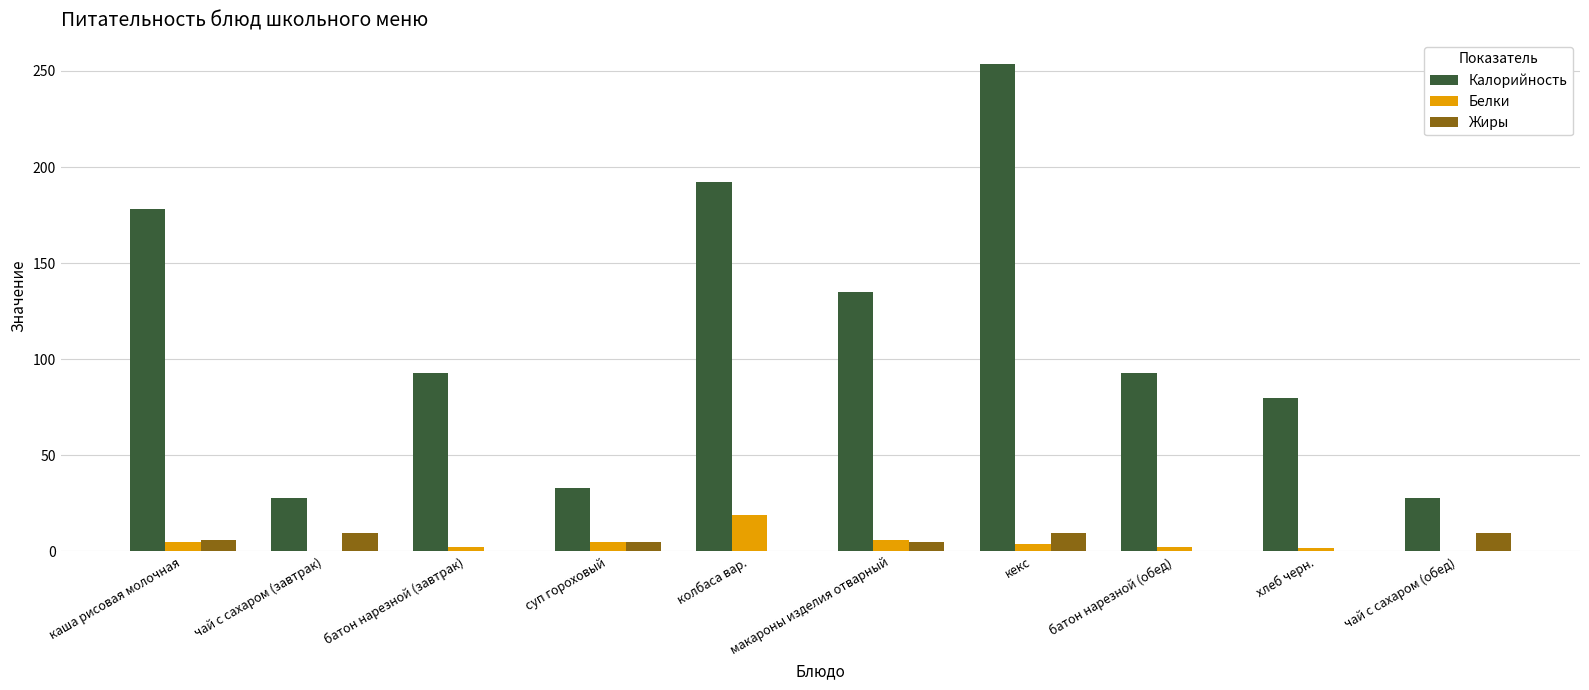

What is the sum of all Белки values?

45.0